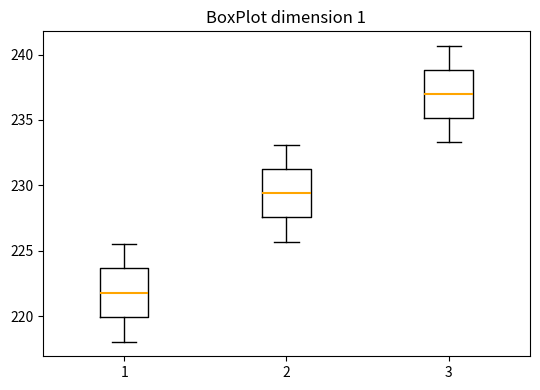

Reading left to right, read every box against the y-axis: the position of its median line, the range the box covers, and the ends of its whiskers. The values are not printed on the chart, so give them approximately, as read against the axis.

1: median 222.0, box 220.0 to 223.5, whiskers 218.0 to 225.5
2: median 229.5, box 227.5 to 231.5, whiskers 225.5 to 233.0
3: median 237.0, box 235.0 to 239.0, whiskers 233.5 to 240.5